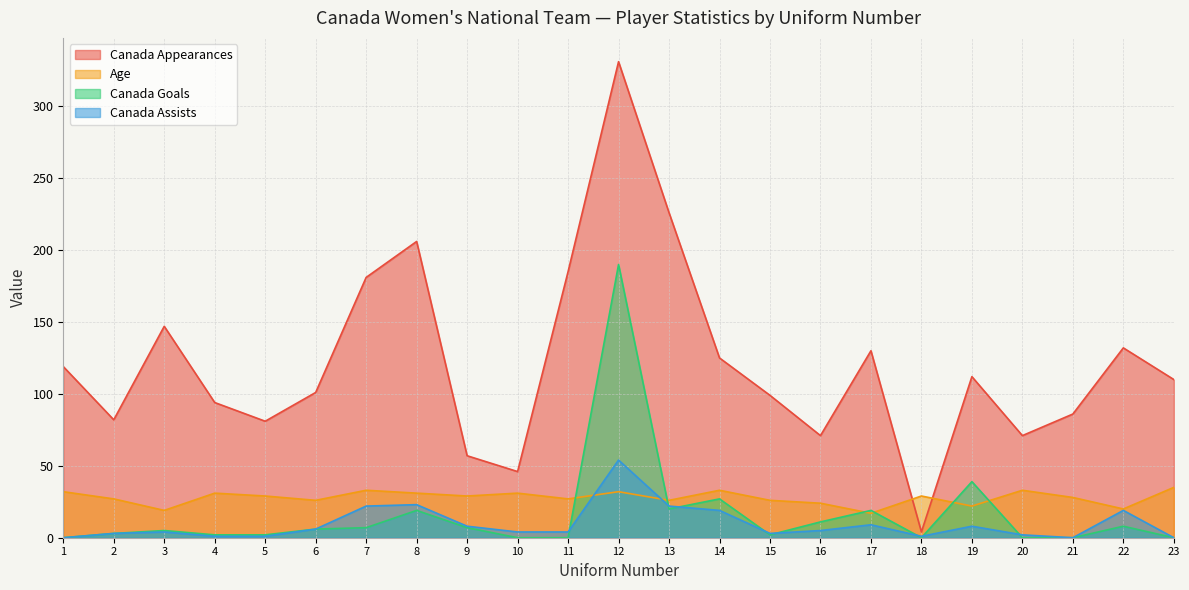

List the labels in order of Canada Assists value, smallest first.

1, 21, 23, 4, 5, 18, 20, 2, 15, 3, 10, 11, 16, 6, 9, 19, 17, 14, 22, 7, 13, 8, 12